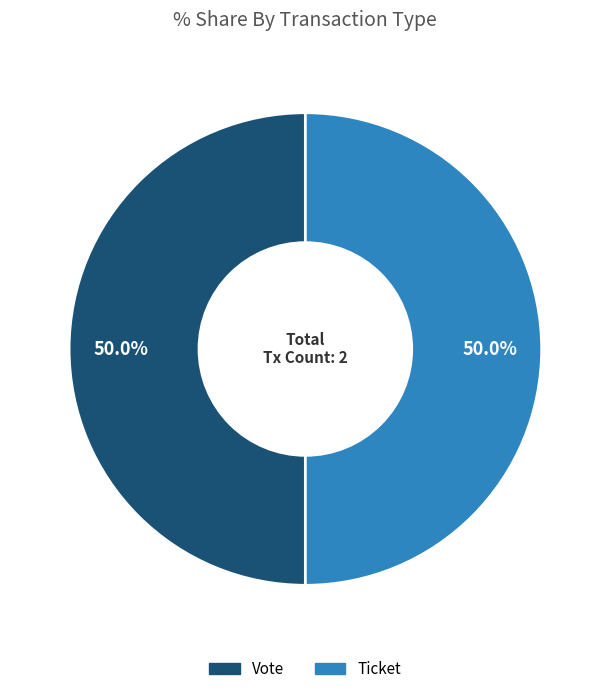

What is the largest slice in the pie chart?

Vote (io_index=1)